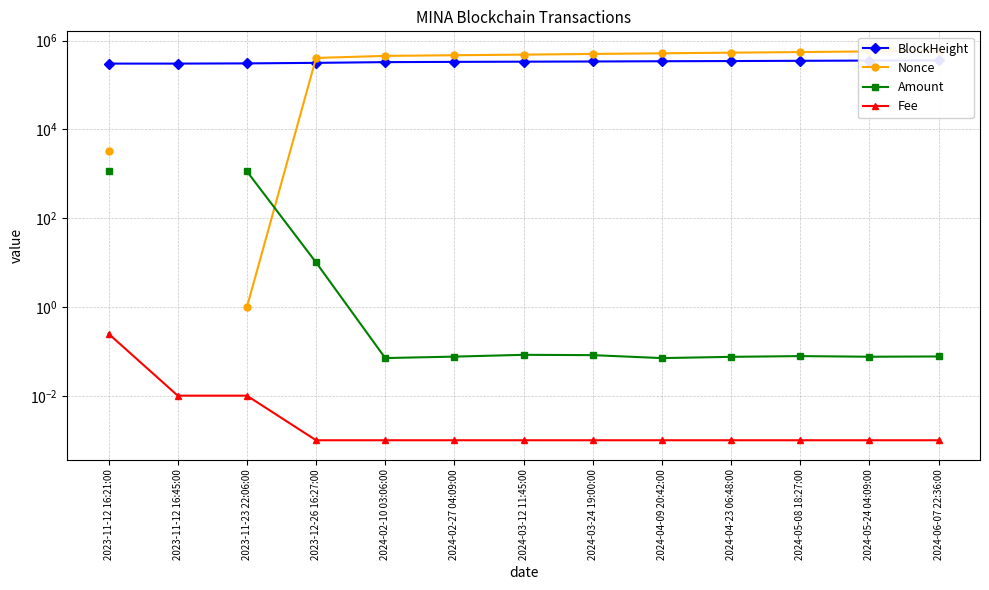

Is the value of BlockHeight at 2024-04-09 20:42:00 greater than the value of Nonce at 2024-03-12 11:45:00?

No